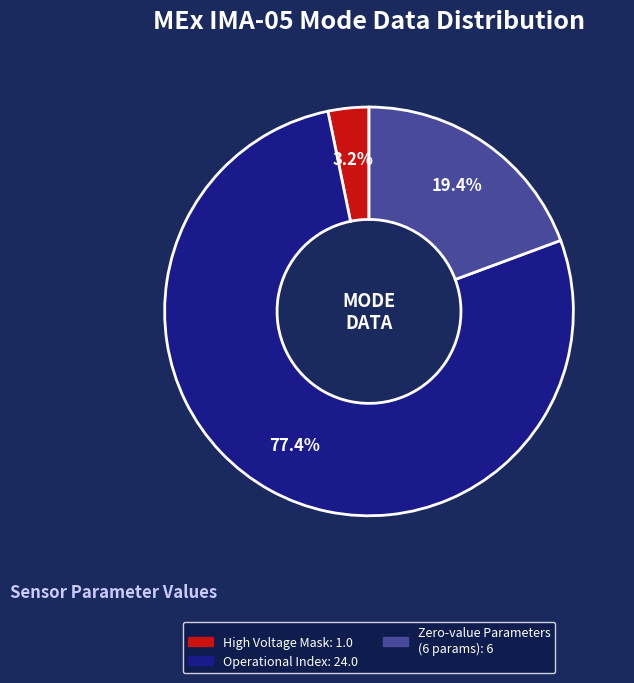

Does any single category account for the majority?

Yes